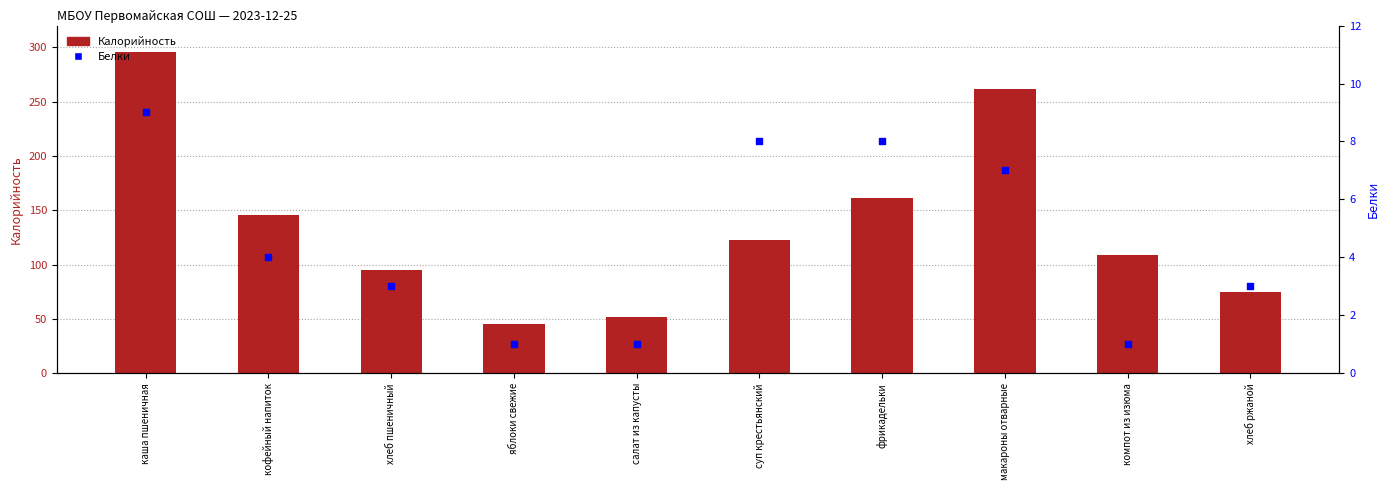

Which series has the largest total across all categories?

Калорийность